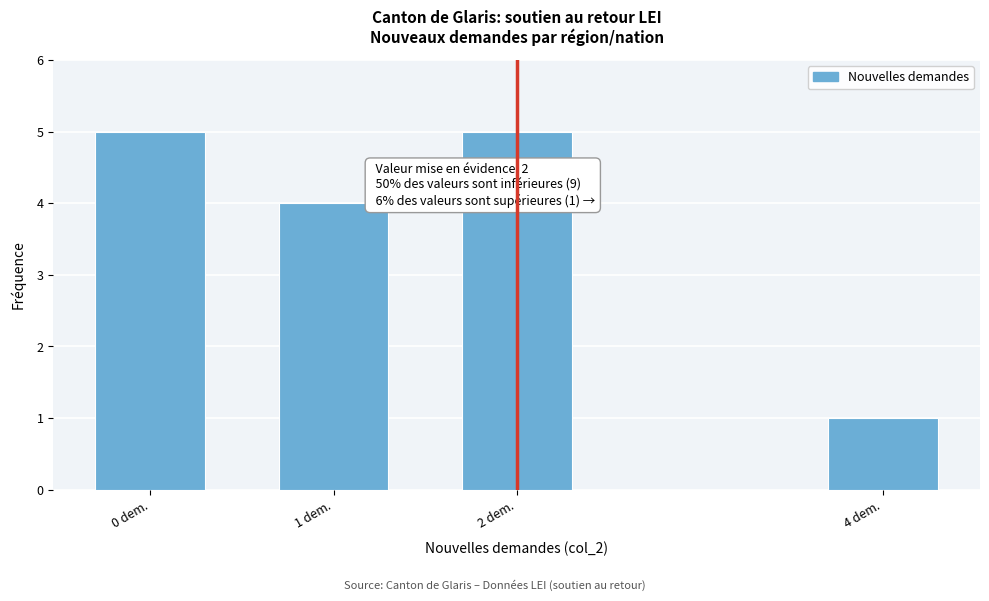

Reading right to left, what are all the values shown in this chart?

1	5	4	5